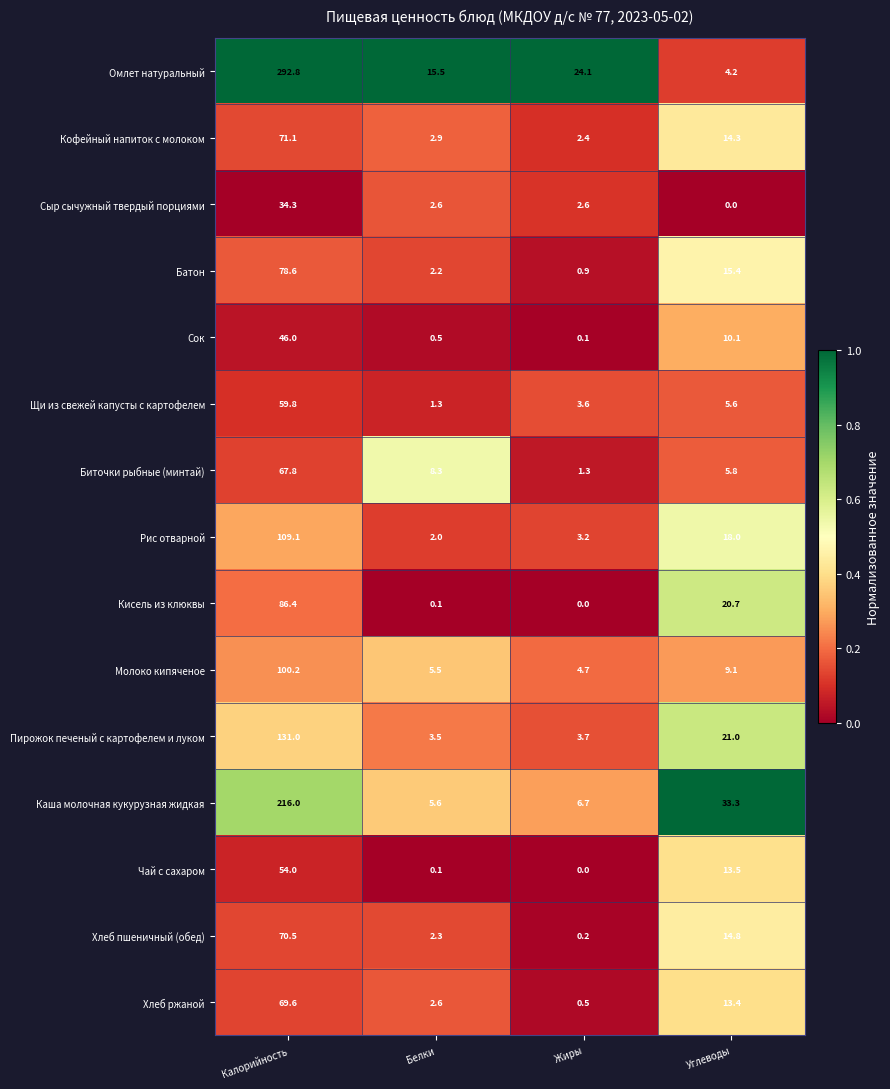

Rank the series by their maximum value, from highest to lowest.

Омлет натуральный, Каша молочная кукурузная жидкая, Пирожок печеный с картофелем и луком, Рис отварной, Молоко кипяченое, Кисель из клюквы, Батон, Кофейный напиток с молоком, Хлеб пшеничный (обед), Хлеб ржаной, Биточки рыбные (минтай), Щи из свежей капусты с картофелем, Чай с сахаром, Сок, Сыр сычужный твердый порциями